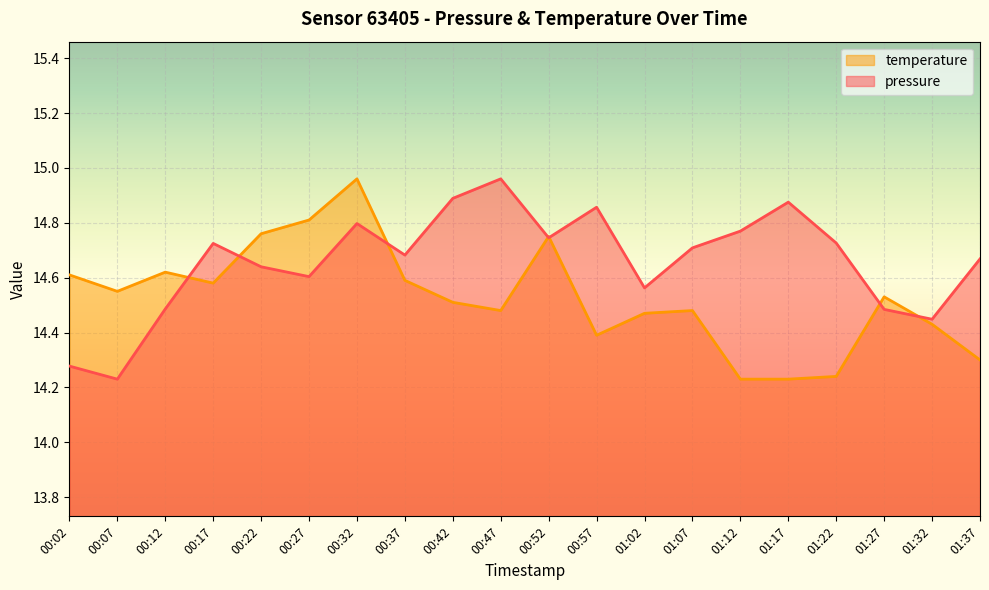

What are all the series names shown in the legend?

temperature, pressure